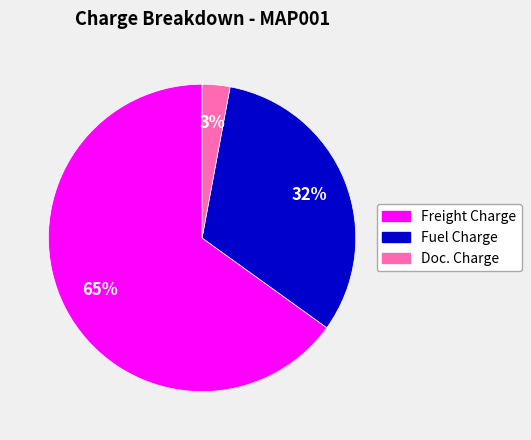

The Doc. Charge slice represents 10% of the pie. True or false?

False